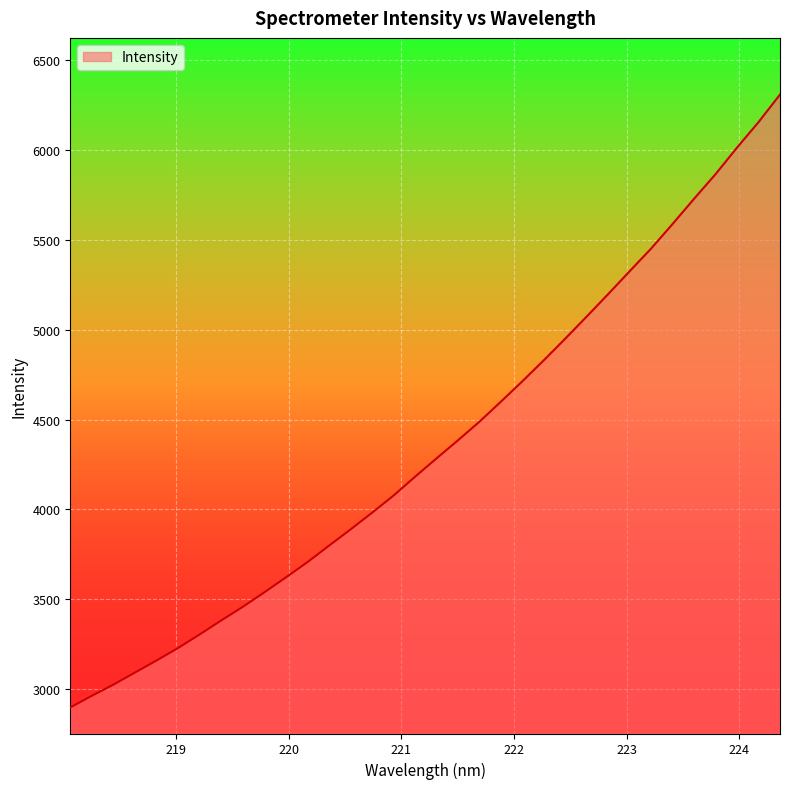

What is the maximum value shown in the chart?

6308.9